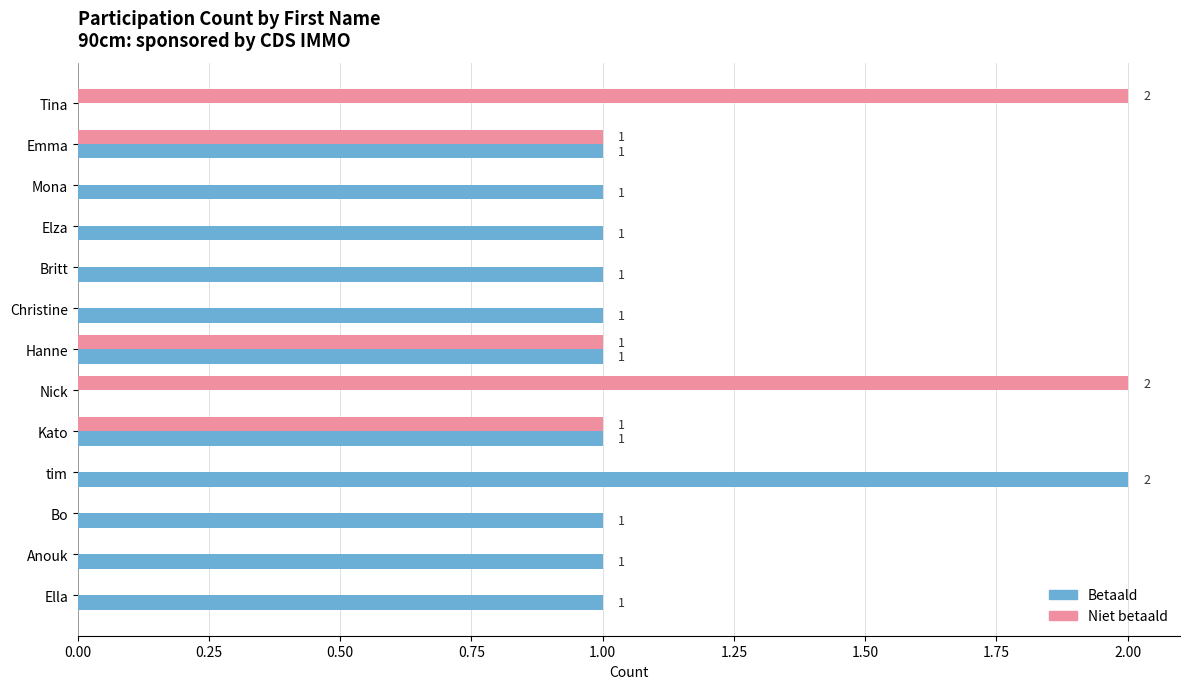

How many Niet betaald values are between 0 and 1?

11